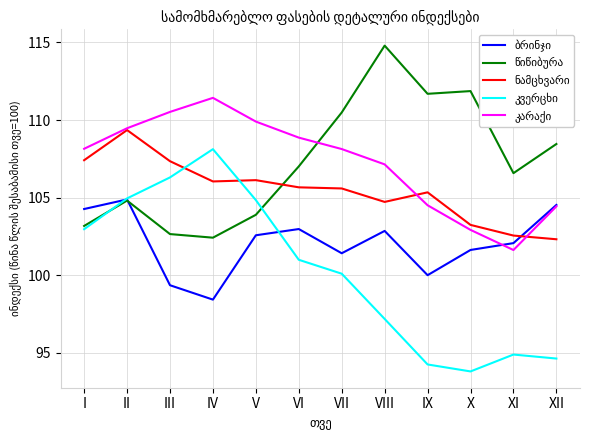

How many lines are shown in the chart?

5